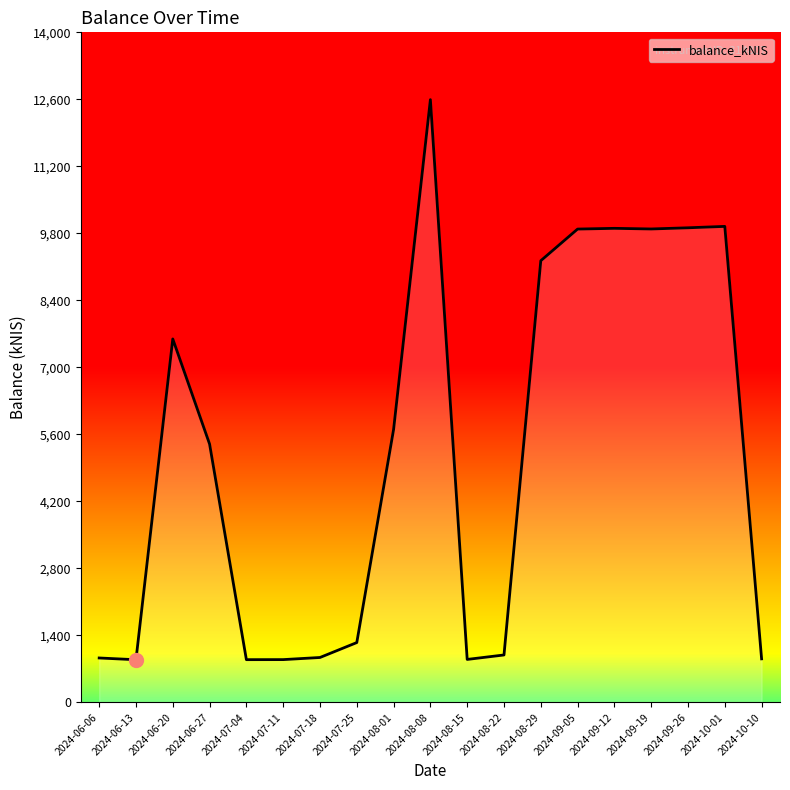

Which has a higher value, 2024-08-15 or 2024-08-08?

2024-08-08